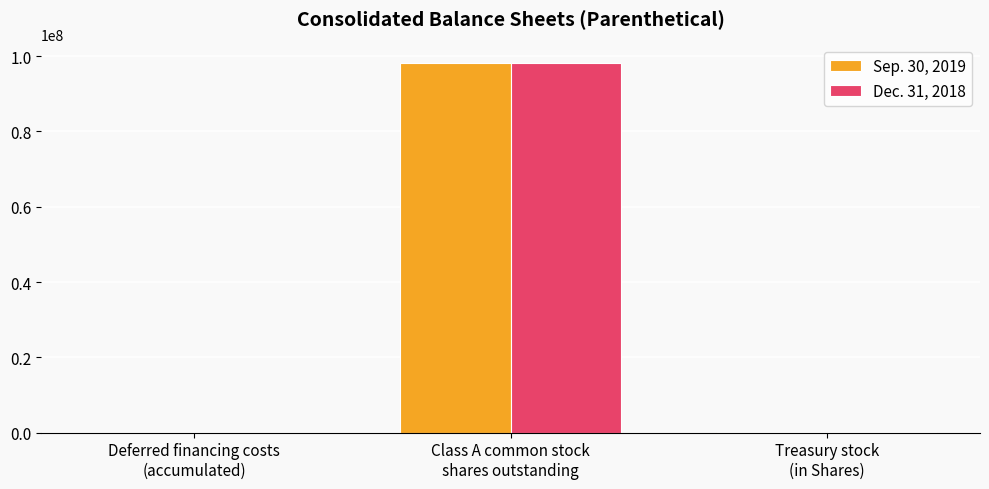

The Dec. 31, 2018 series shows 98051629 at Class A common stock
shares outstanding. True or false?

True